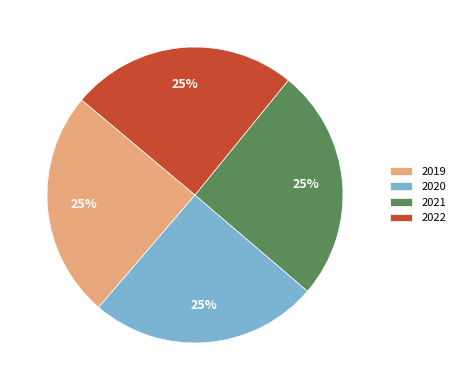

To the nearest percent, what percentage of the pie is 2019?

25%